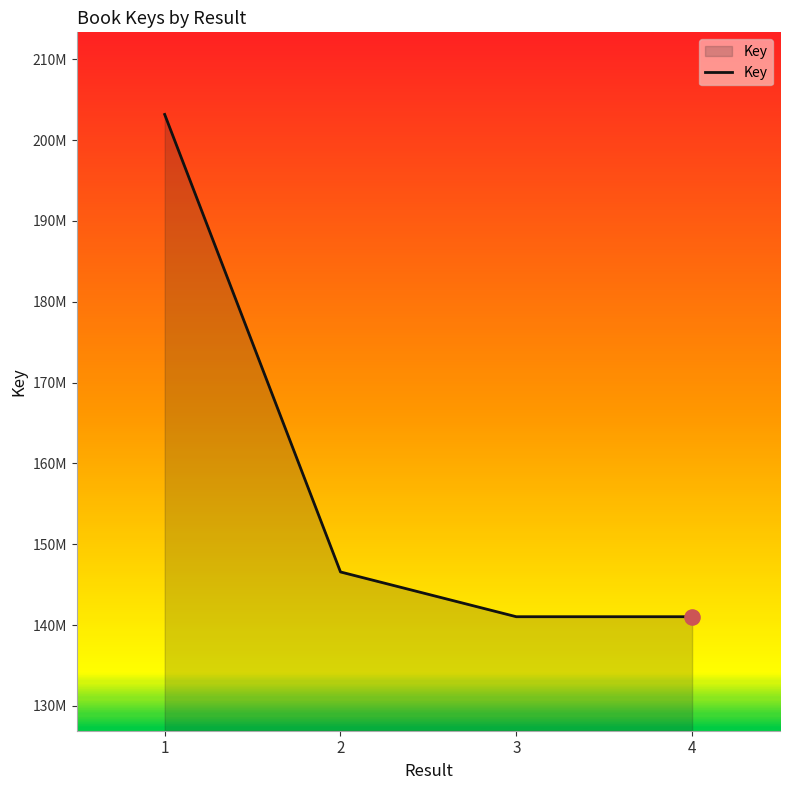

Between 1 and 3, which is larger?

1